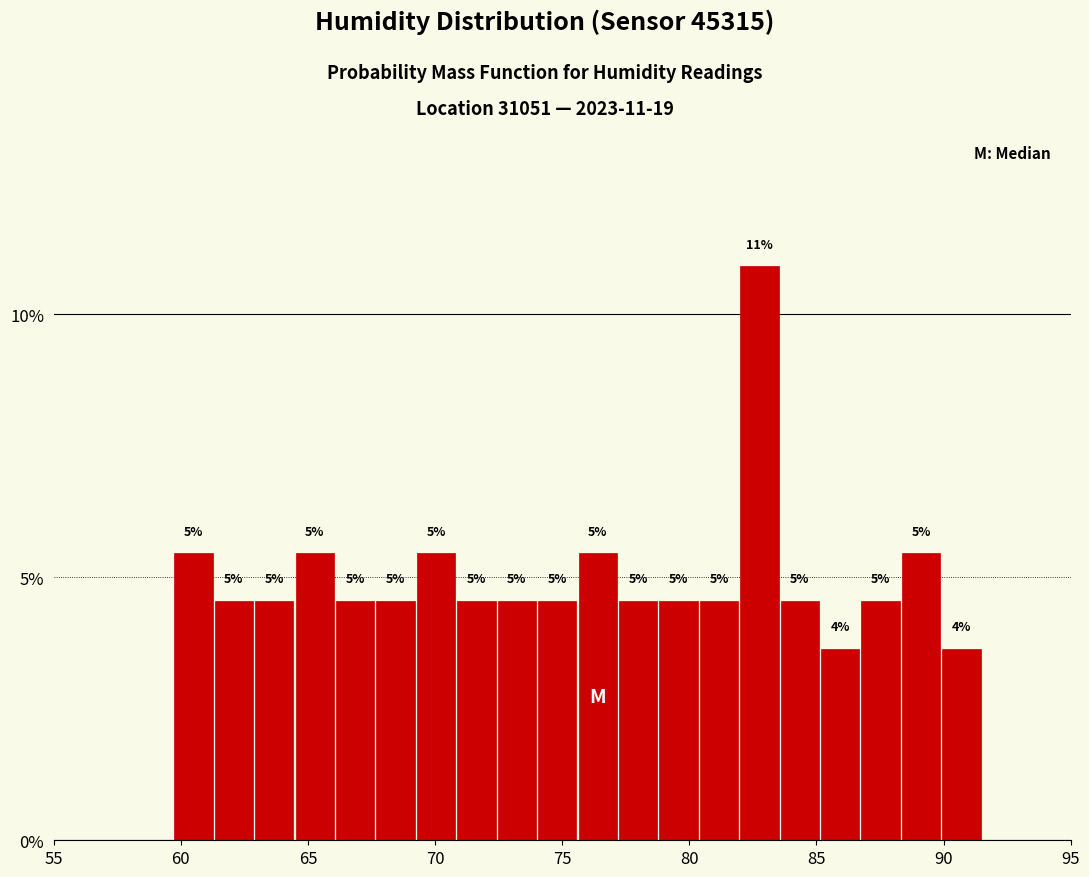

Around what value on the x-axis is the tallest bar? Give the approximate position of its centre, as read against the axis.

83.0